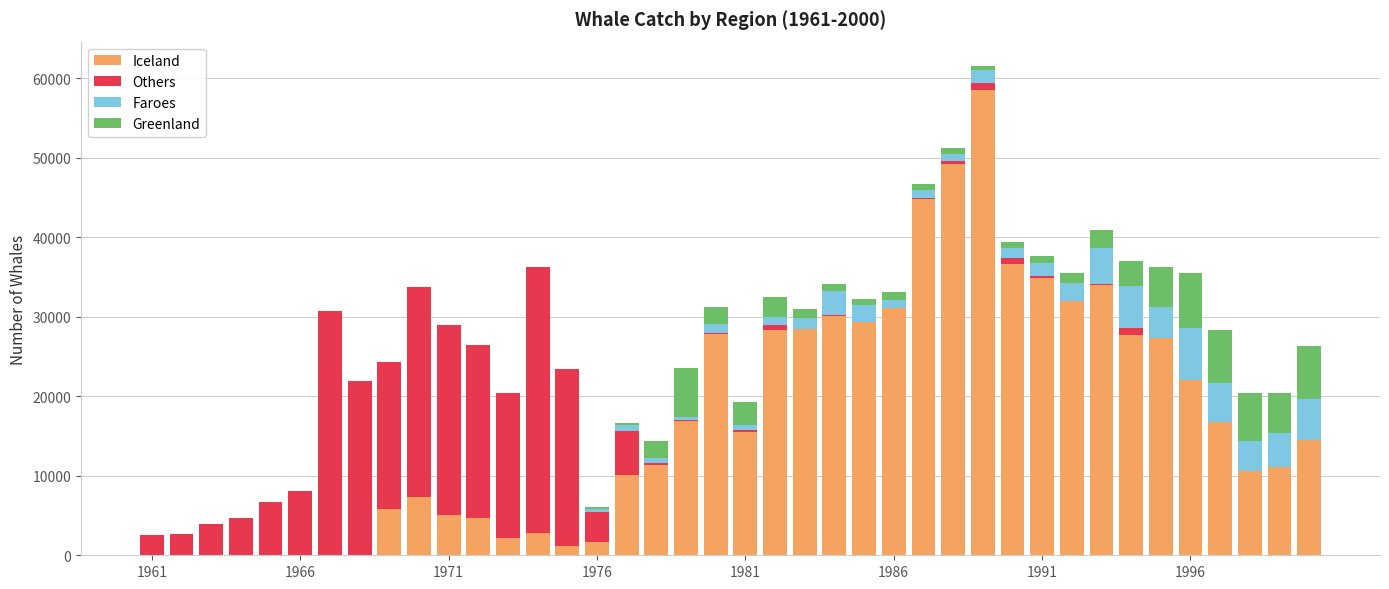

Count the number of categories in the chart.

40